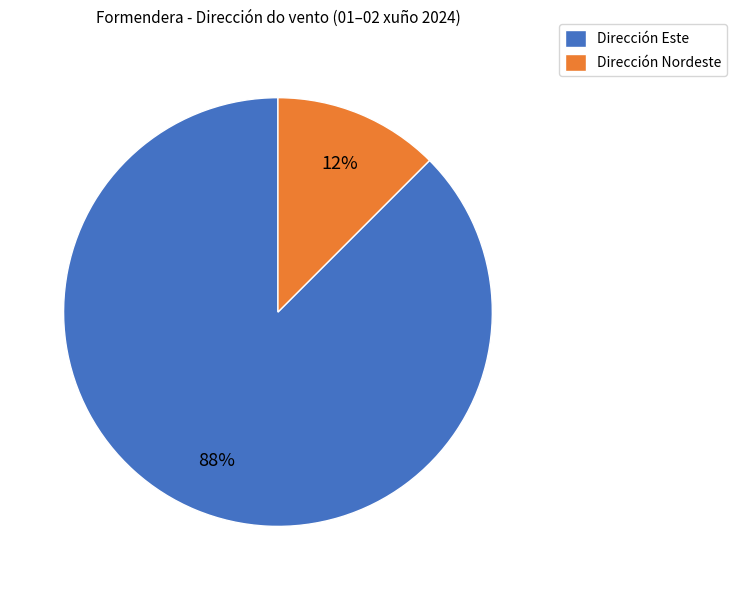

To the nearest percent, what is the average slice percentage?

50%